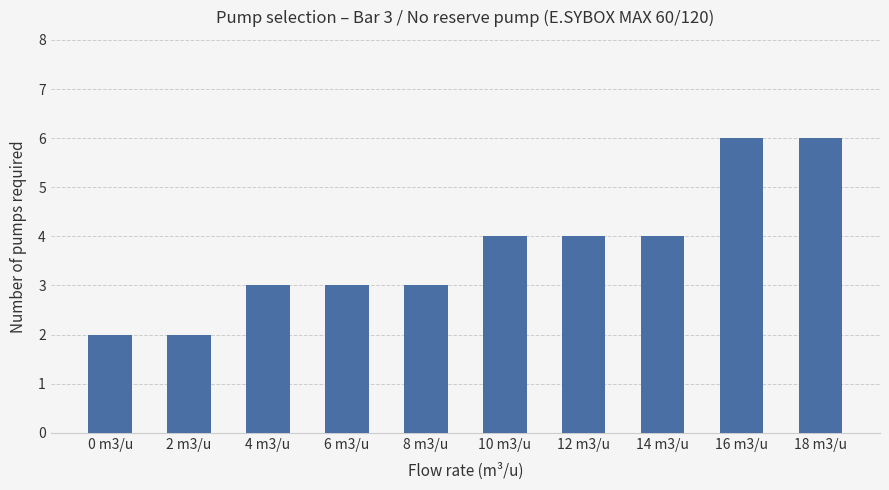

The chart shows a value of 3 at 8 m3/u. True or false?

True